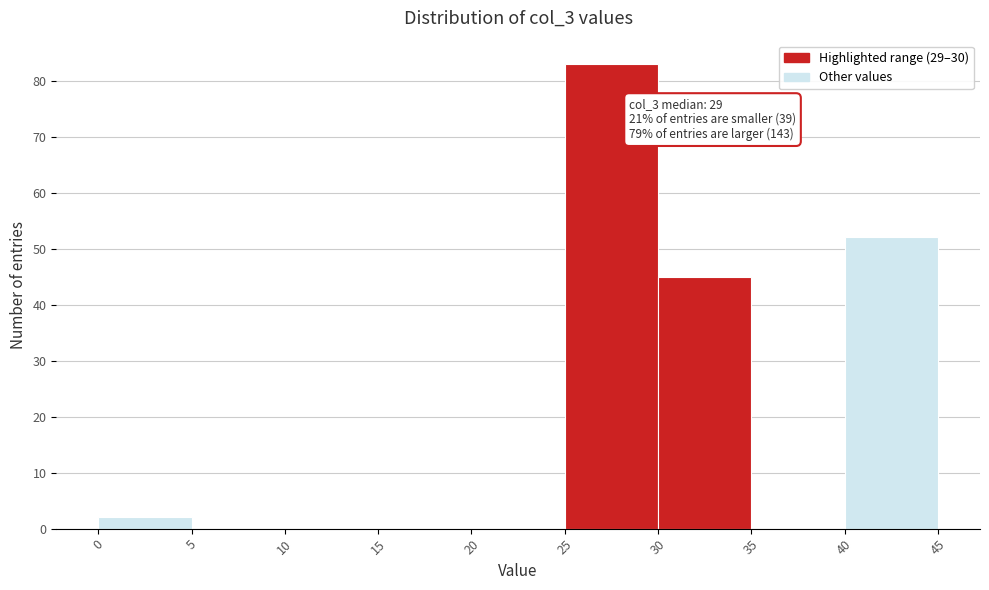

Over which range of the x-axis is the bar tallest?

25 to 30